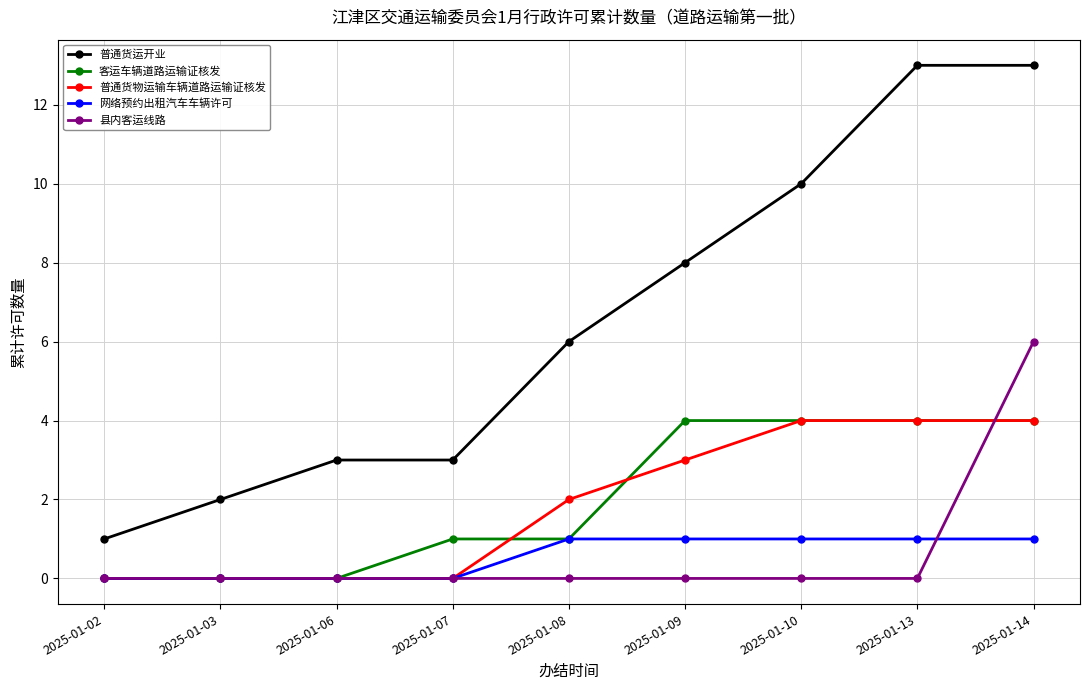

Reading left to right, extract all data points from this chart.

普通货运开业: 1	2	3	3	6	8	10	13	13
客运车辆道路运输证核发: 0	0	0	1	1	4	4	4	4
普通货物运输车辆道路运输证核发: 0	0	0	0	2	3	4	4	4
网络预约出租汽车车辆许可: 0	0	0	0	1	1	1	1	1
县内客运线路: 0	0	0	0	0	0	0	0	6